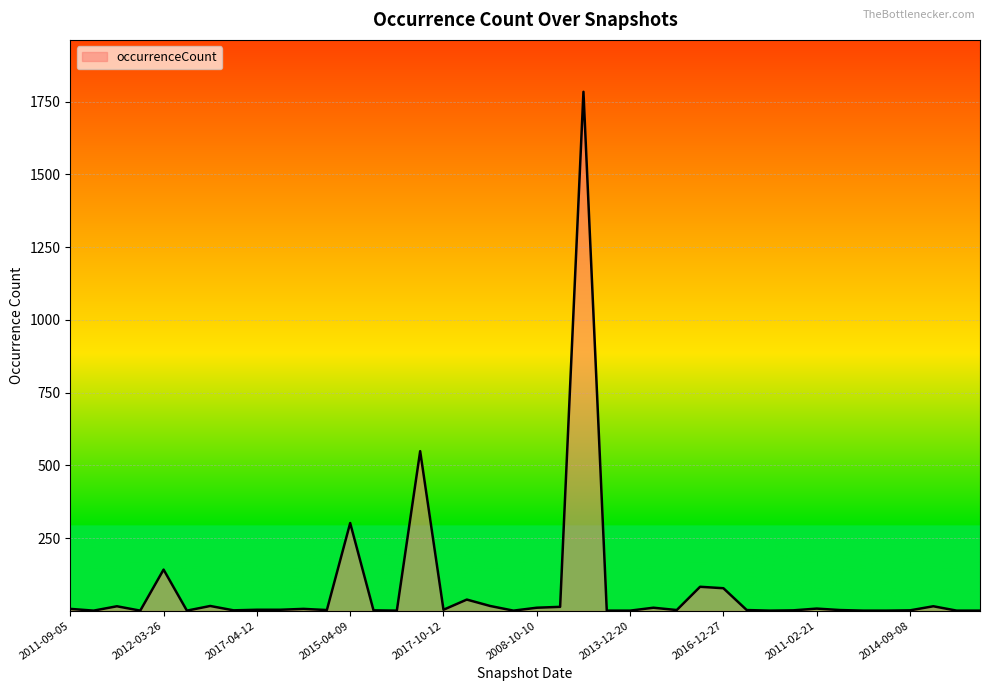

What is the greatest value displayed?

1784